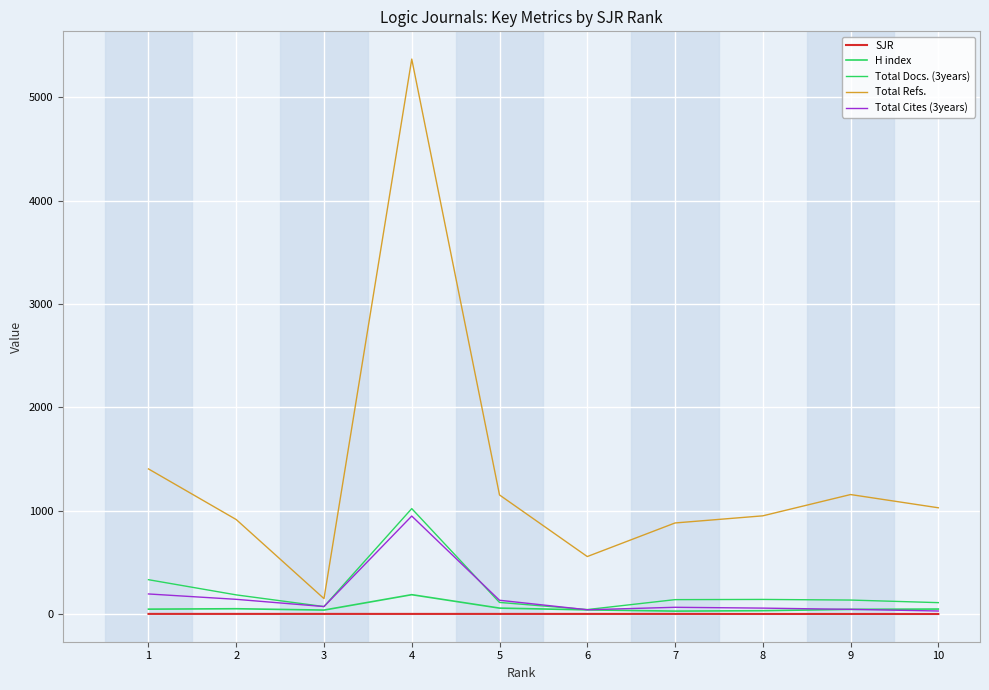

How many lines are shown in the chart?

5